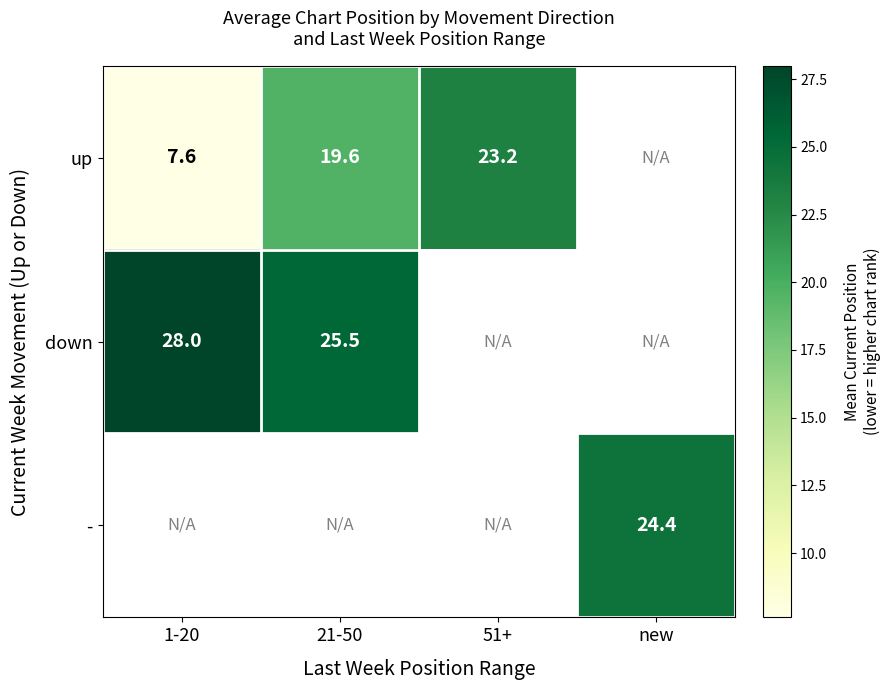

Is the value of down at 1-20 greater than the value of up at 51+?

Yes